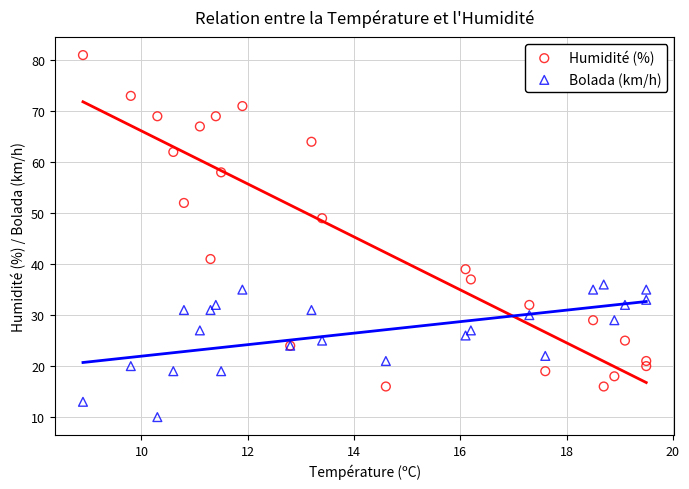

Which series reaches the maximum Y coordinate?

Humidité (%)